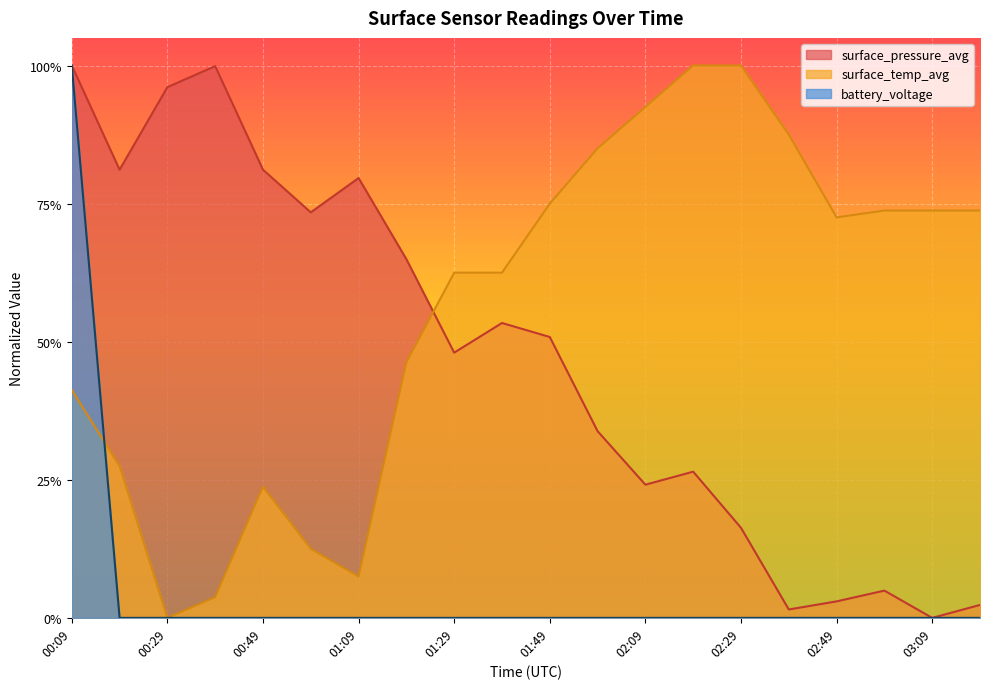

At which label does surface_pressure_avg reach its peak?

00:09